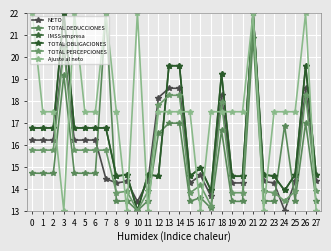

Rank the categories by IMSS empresa value from highest to lowest.

3, 21, 13, 14, 26, 18, 0, 1, 2, 4, 5, 6, 7, 16, 9, 11, 22, 25, 27, 8, 12, 15, 19, 20, 23, 17, 24, 10